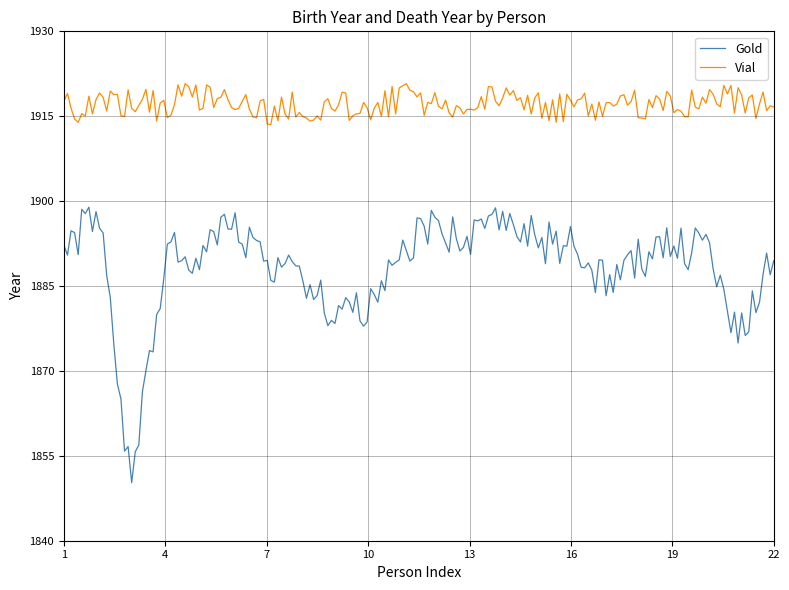

True or false: Vial and Gold intersect in this chart.

False